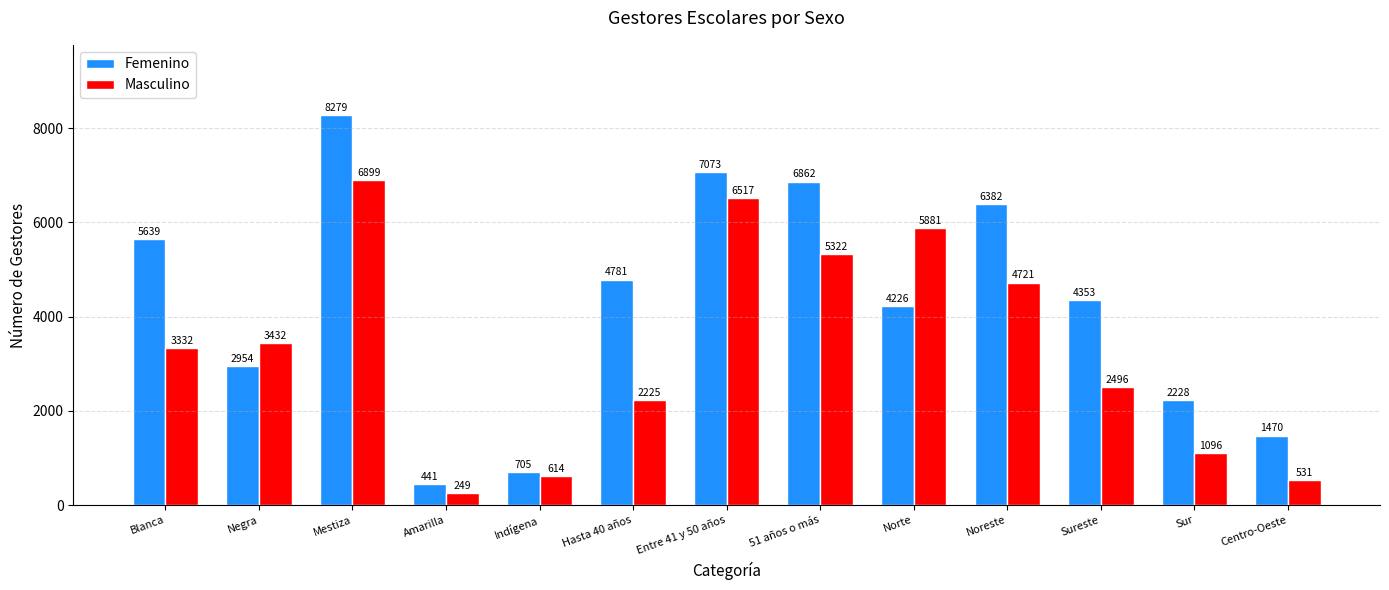

How many categories are shown in the chart?

13